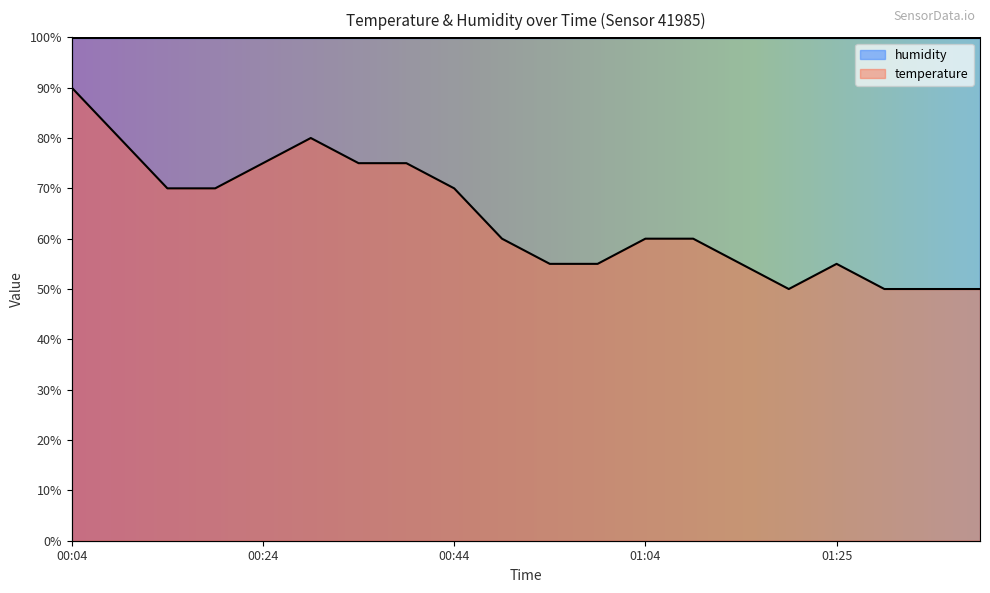

Does the chart have visible grid lines?

No